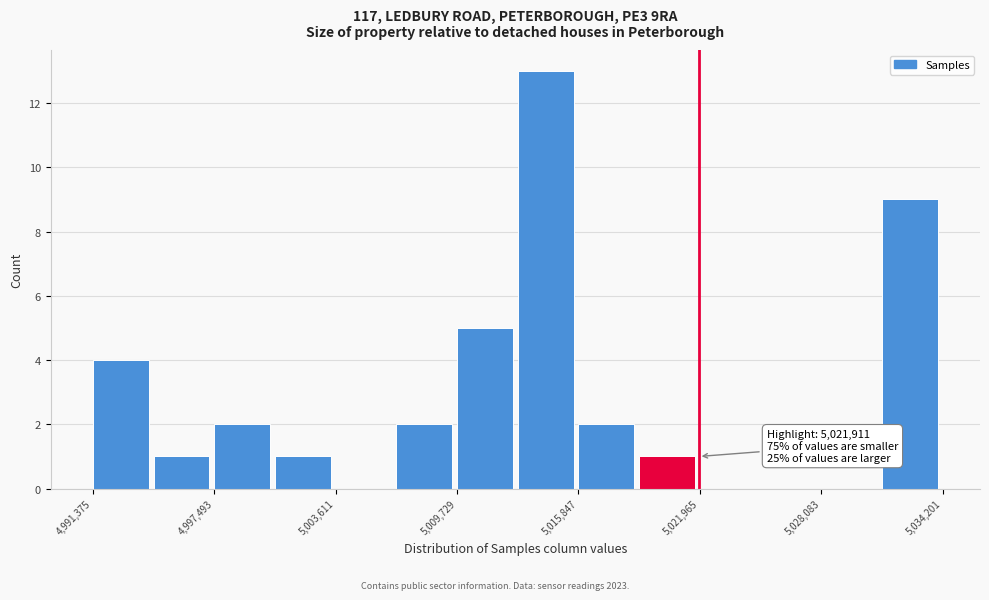

Read against the x-axis, roughly where is the centre of the tallest bar?

5014000